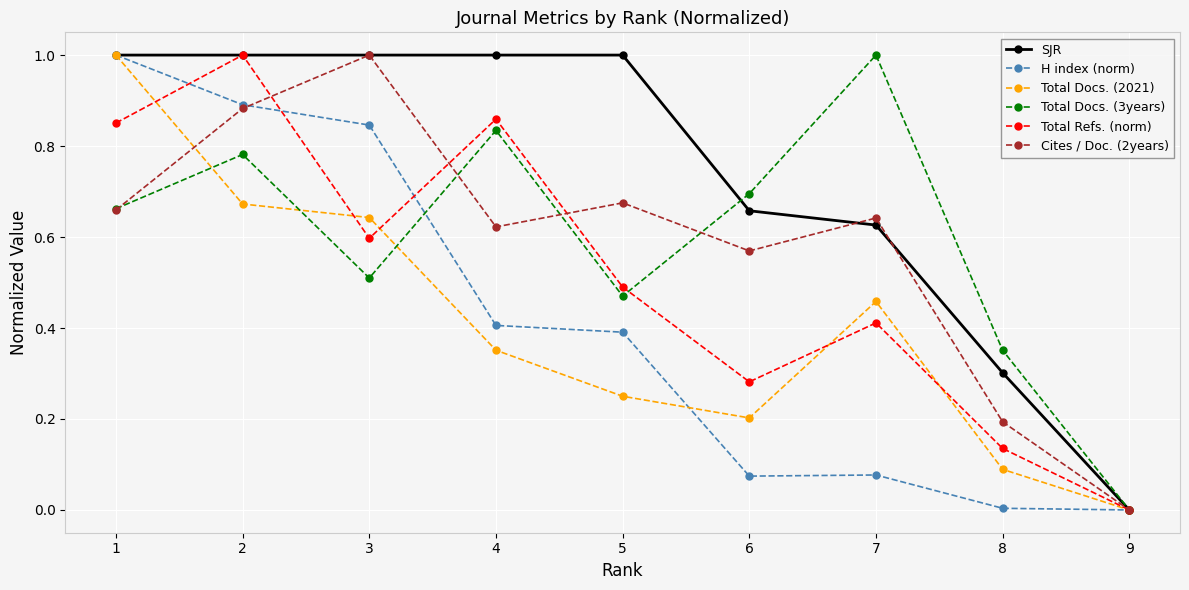

Which category has the highest value in the Total Docs. (3years) series?

7